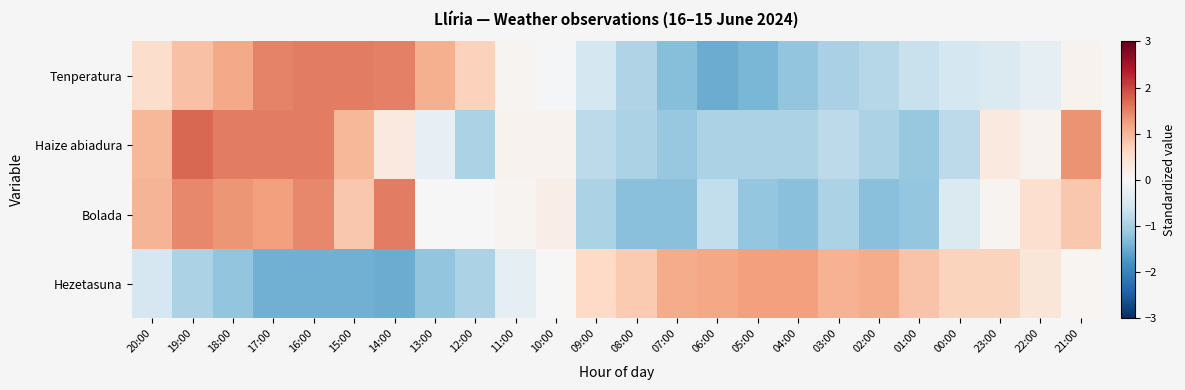

List the series in order of their overall mean, lowest first.

Tenperatura, Bolada, Haize abiadura, Hezetasuna